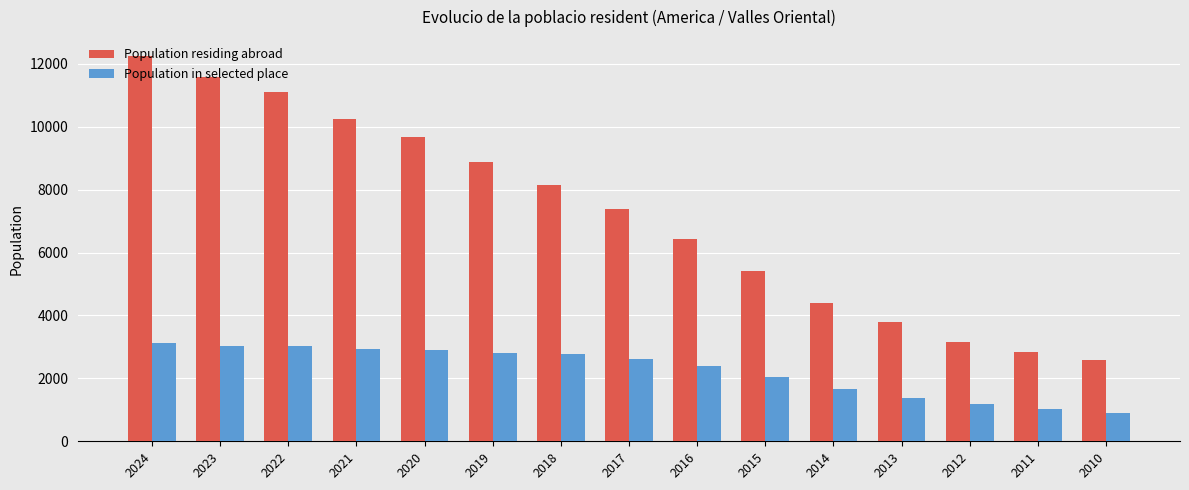

What is the value of the Population residing abroad bar at the 1st from the left?

12240